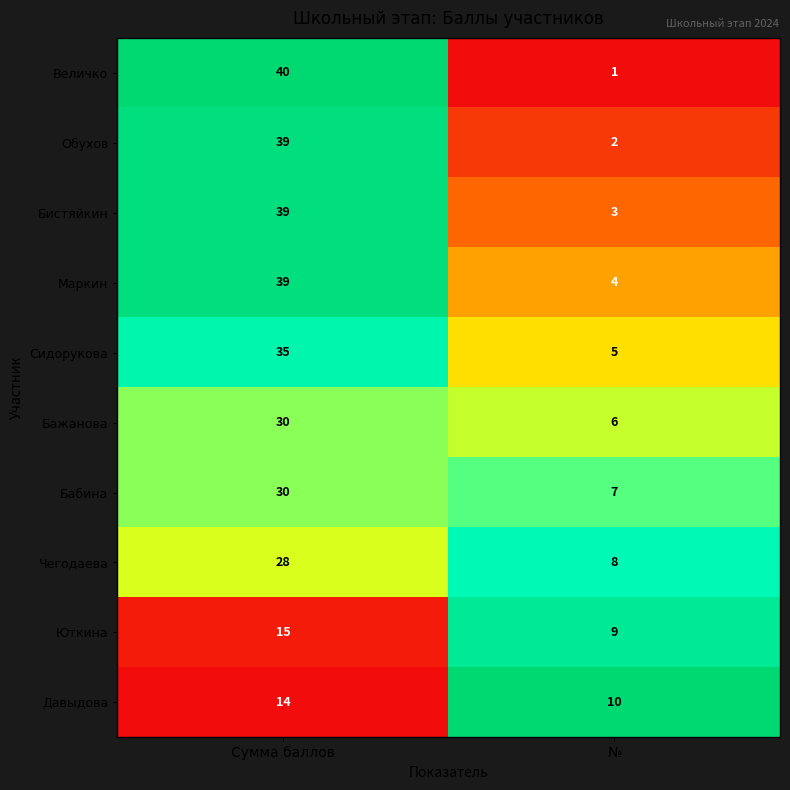

Reading left to right, what are all the values shown in this chart?

Величко: Сумма баллов=40	№=1
Обухов: Сумма баллов=39	№=2
Бистяйкин: Сумма баллов=39	№=3
Маркин: Сумма баллов=39	№=4
Сидорукова: Сумма баллов=35	№=5
Бажанова: Сумма баллов=30	№=6
Бабина: Сумма баллов=30	№=7
Чегодаева: Сумма баллов=28	№=8
Юткина: Сумма баллов=15	№=9
Давыдова: Сумма баллов=14	№=10